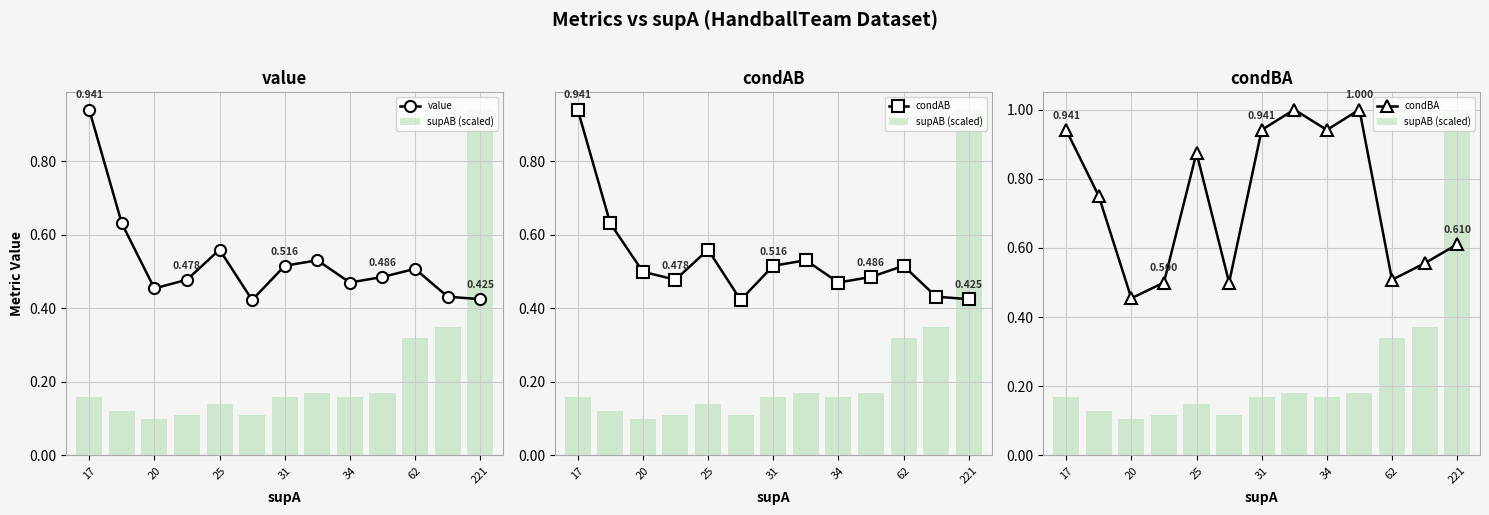

Which series changed the most between 62 and 221?

condBA